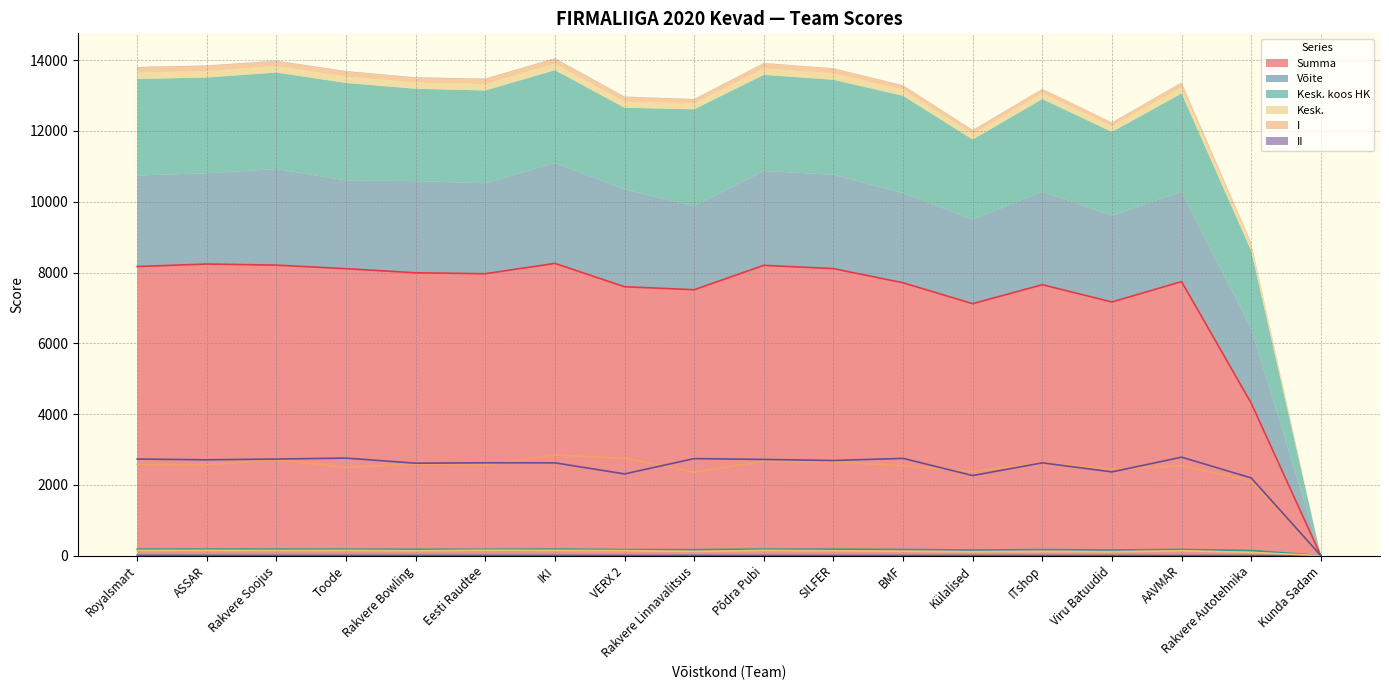

How many interior local peaks does the Kesk. series have?

6